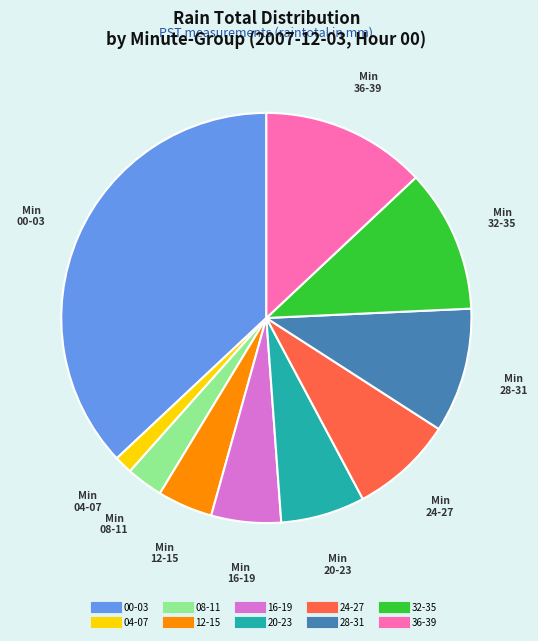

Is there any slice that represents more than half of the pie?

No